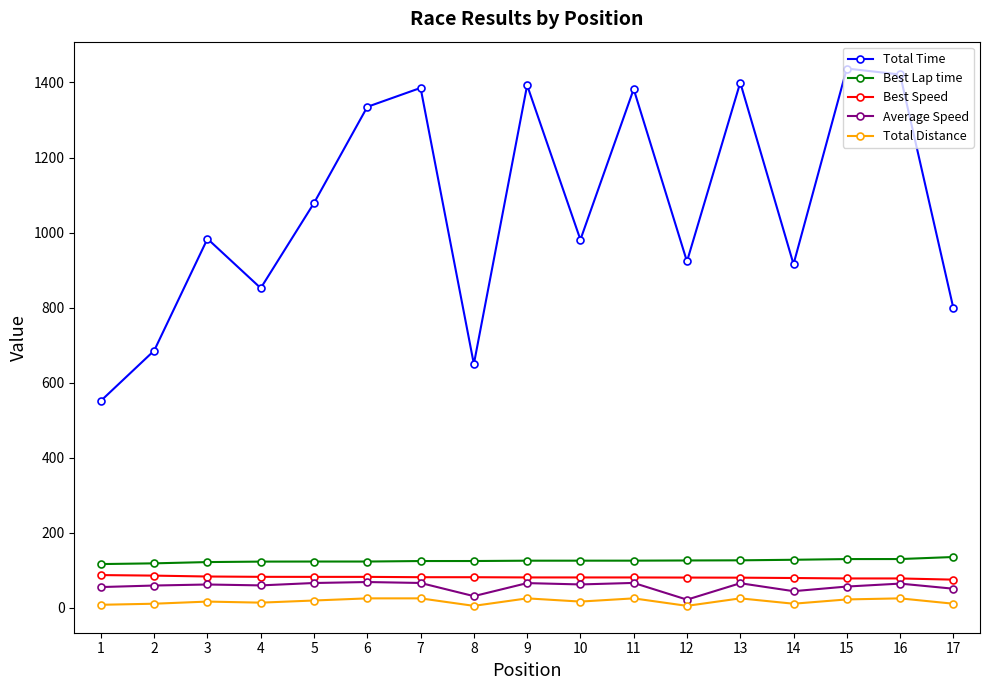

True or false: Total Time has more than 0 points higher than both neighbors.

True